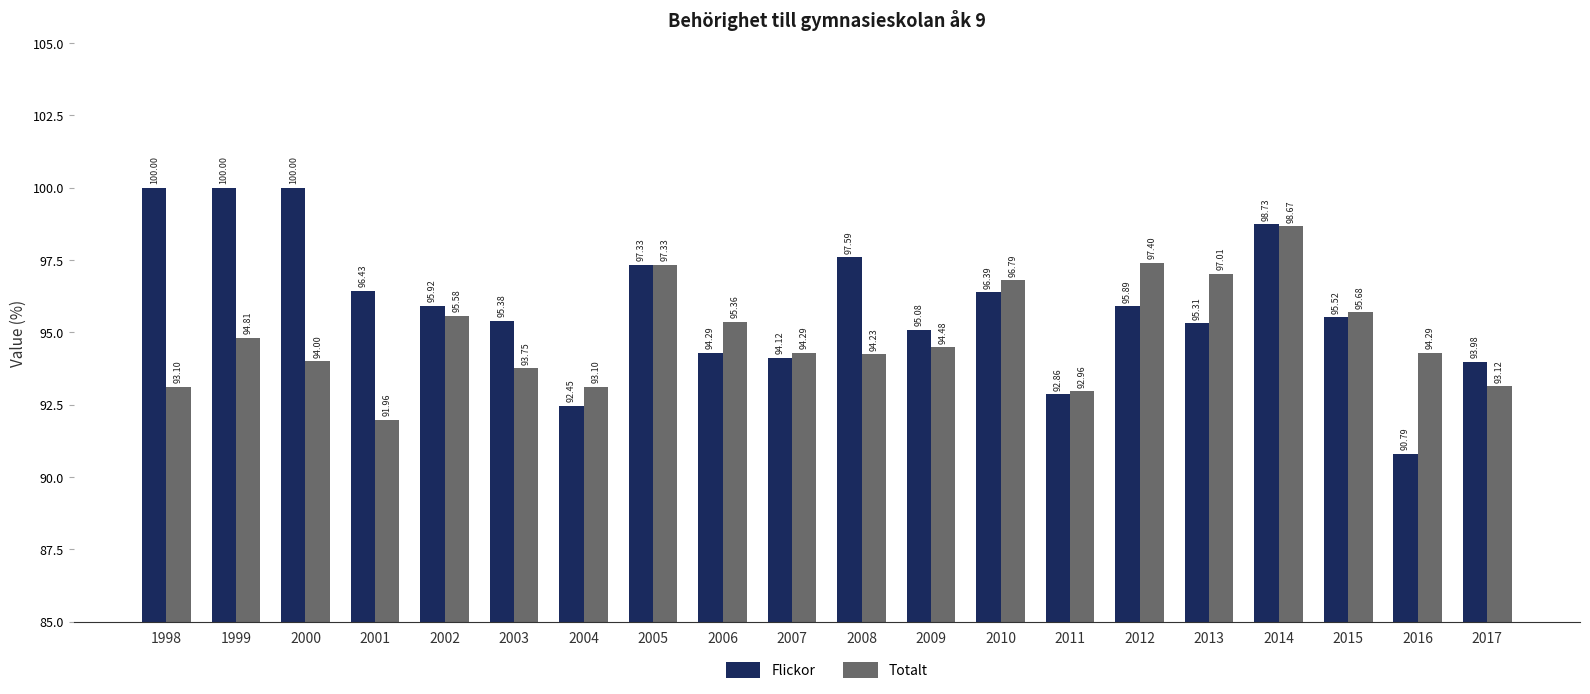

Which series has the largest total across all categories?

Flickor